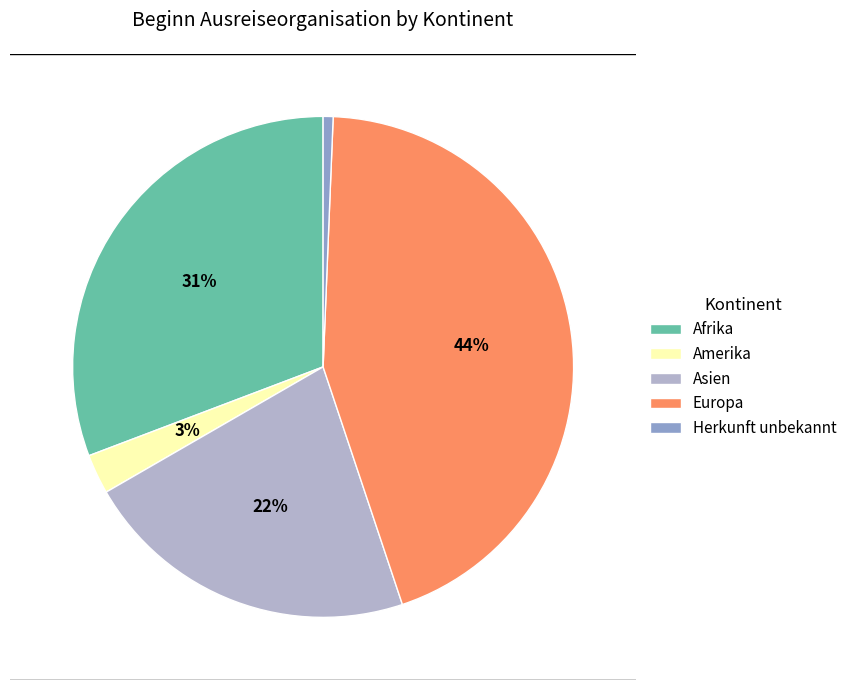

To the nearest percent, what portion does Herkunft unbekannt represent?

1%